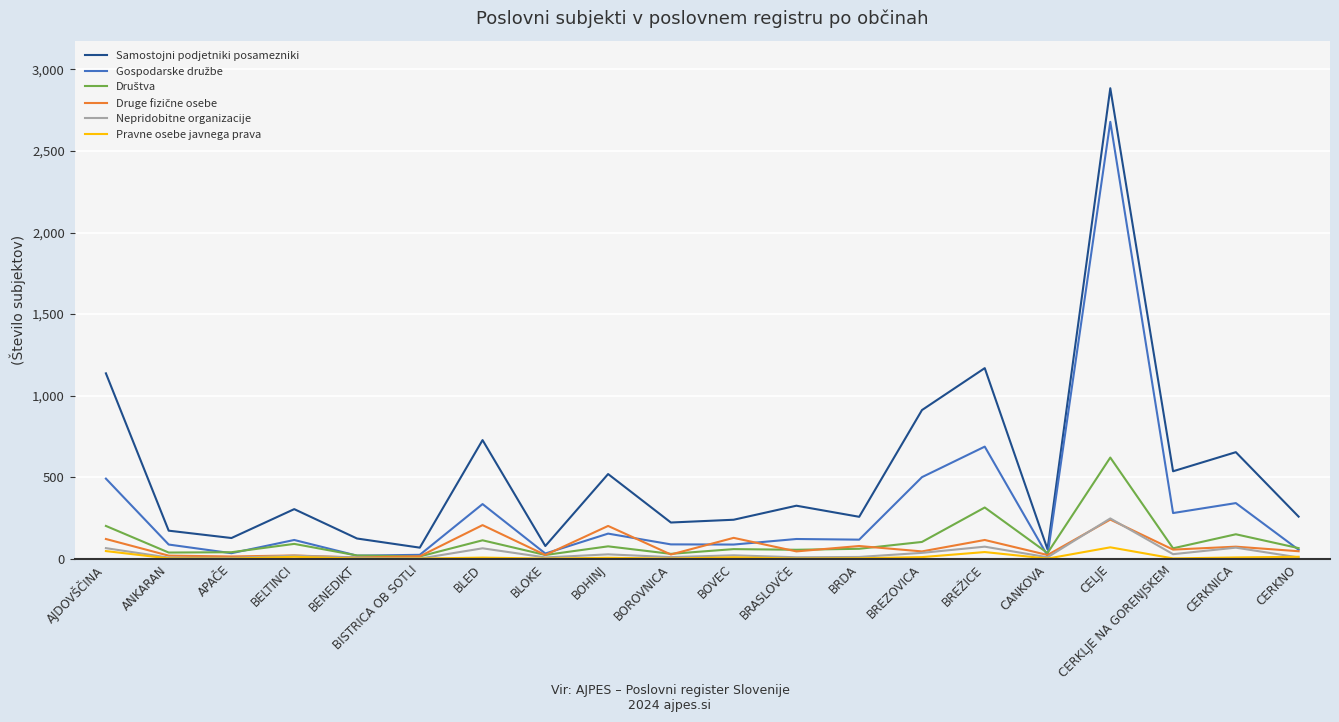

What is the greatest value displayed?

2884